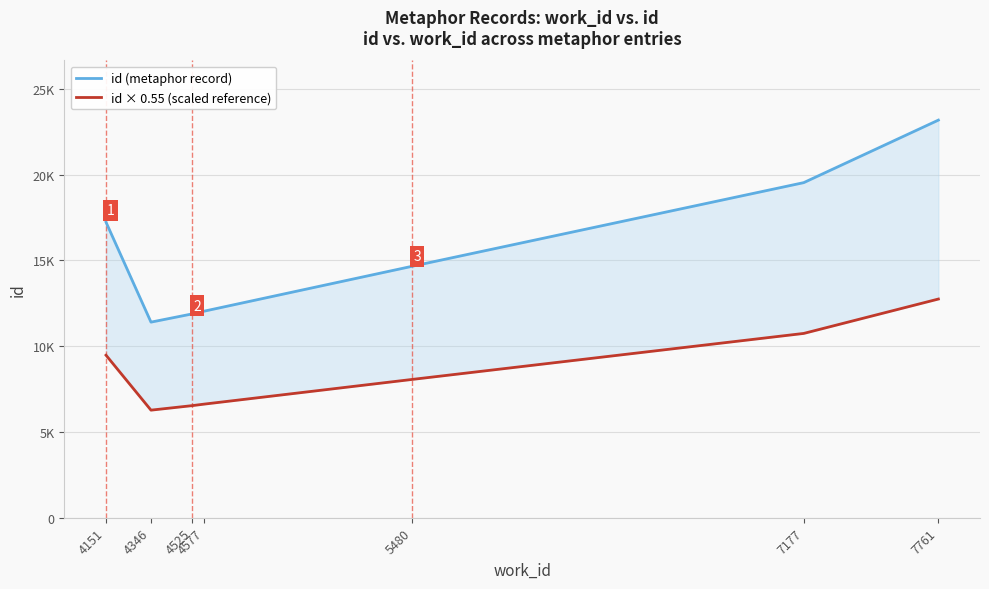

True or false: id × 0.55 (scaled reference) and id (metaphor record) cross at least once.

False